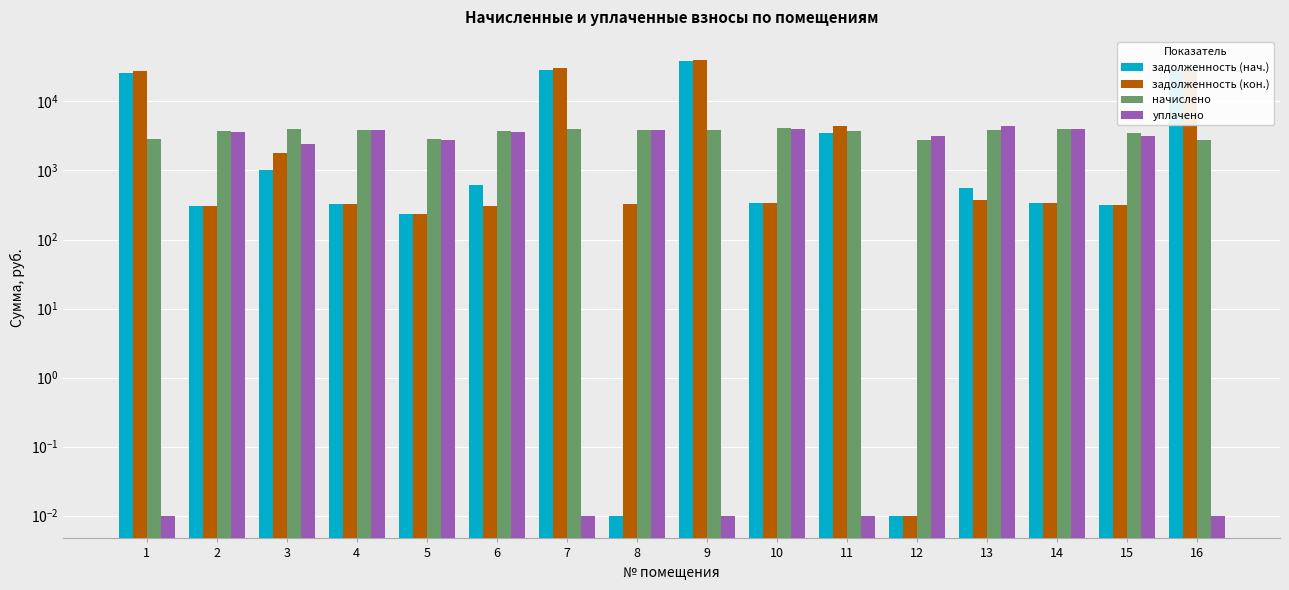

Is the value of уплачено at 10 greater than the value of начислено at 7?

Yes